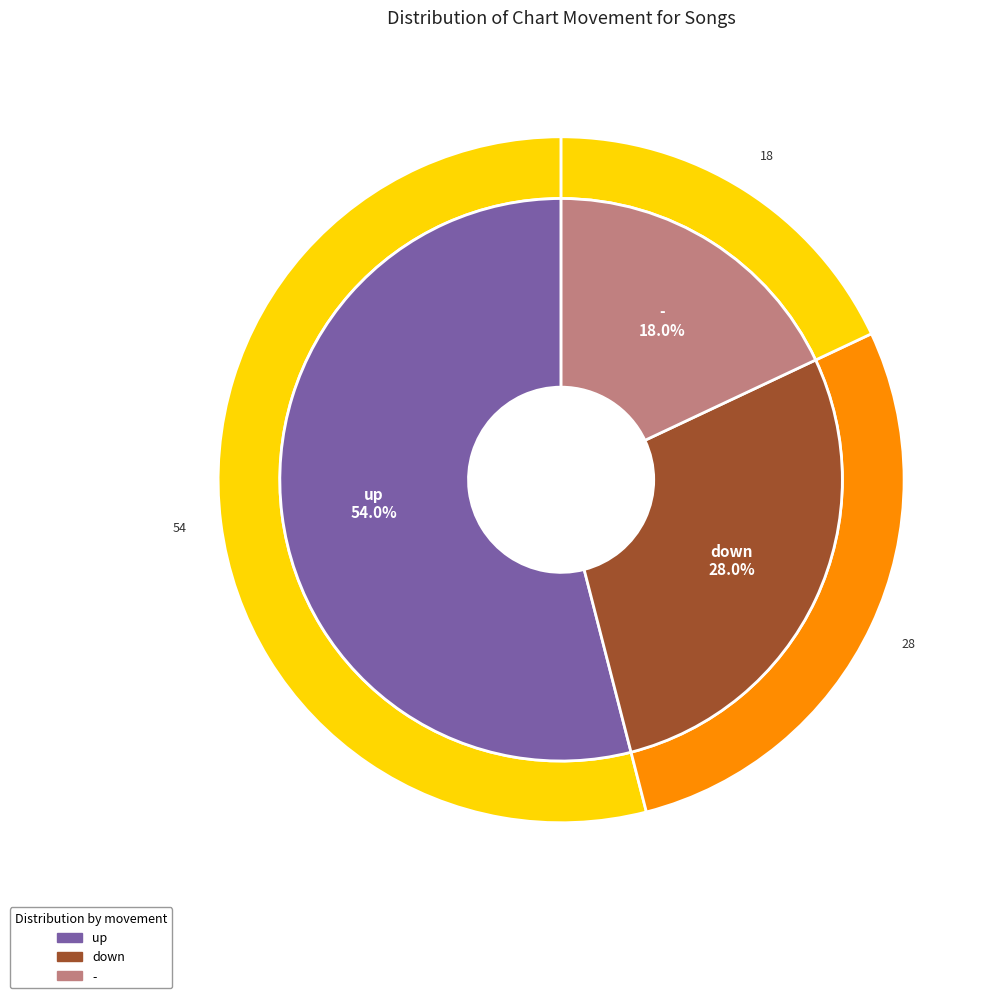

Do down and up together represent more than half of the pie?

Yes